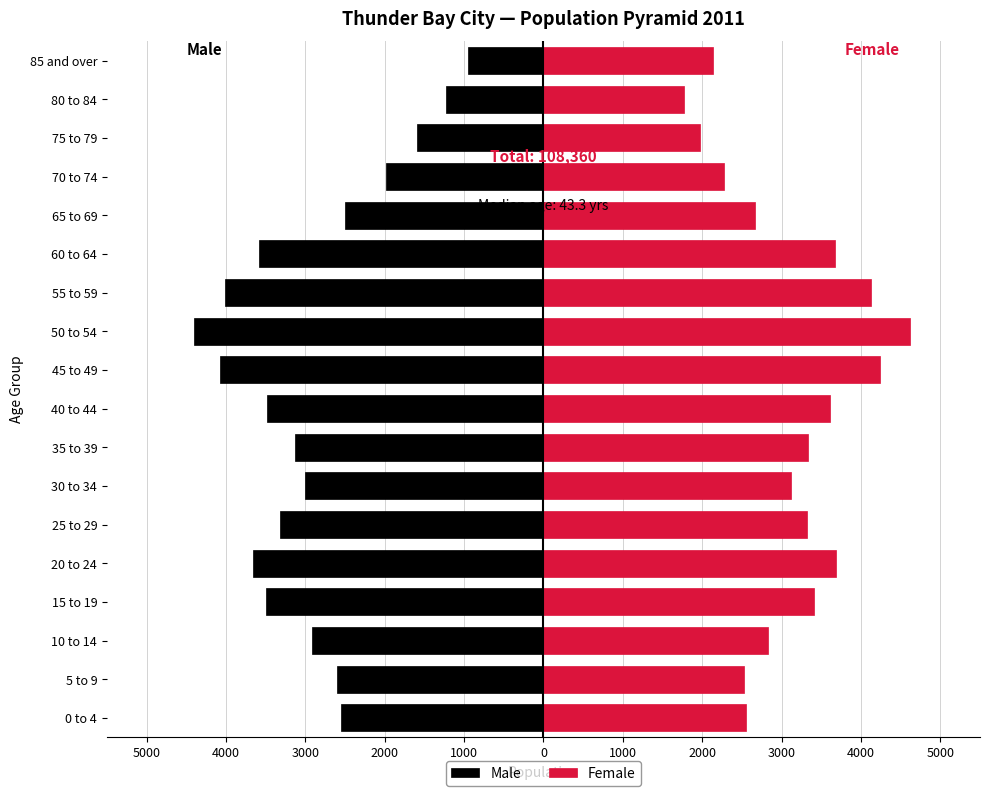

What is the smallest value displayed?

-4400